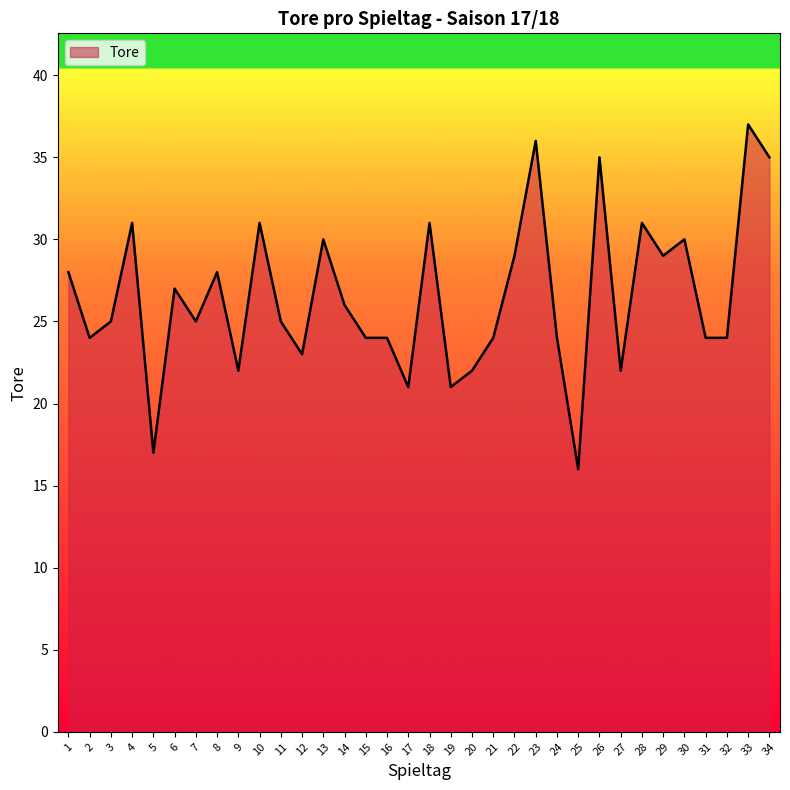

What is the ratio of the value at 5 to the value at 12?

0.7